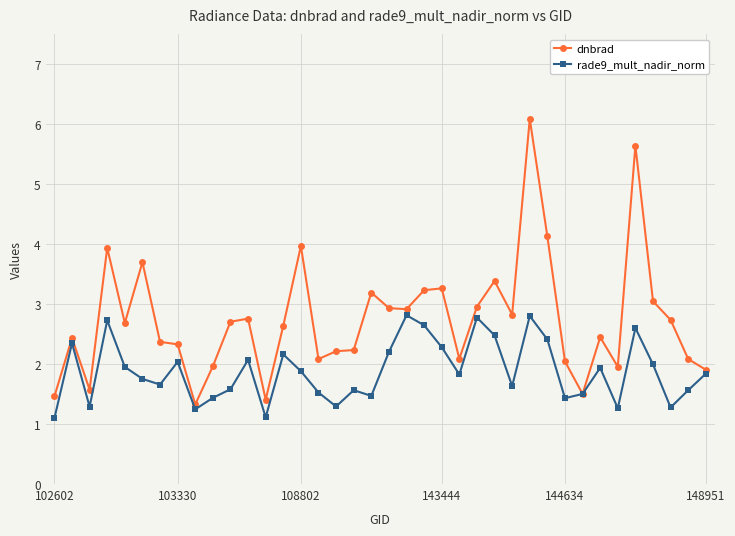

Which series has the largest total across all categories?

dnbrad